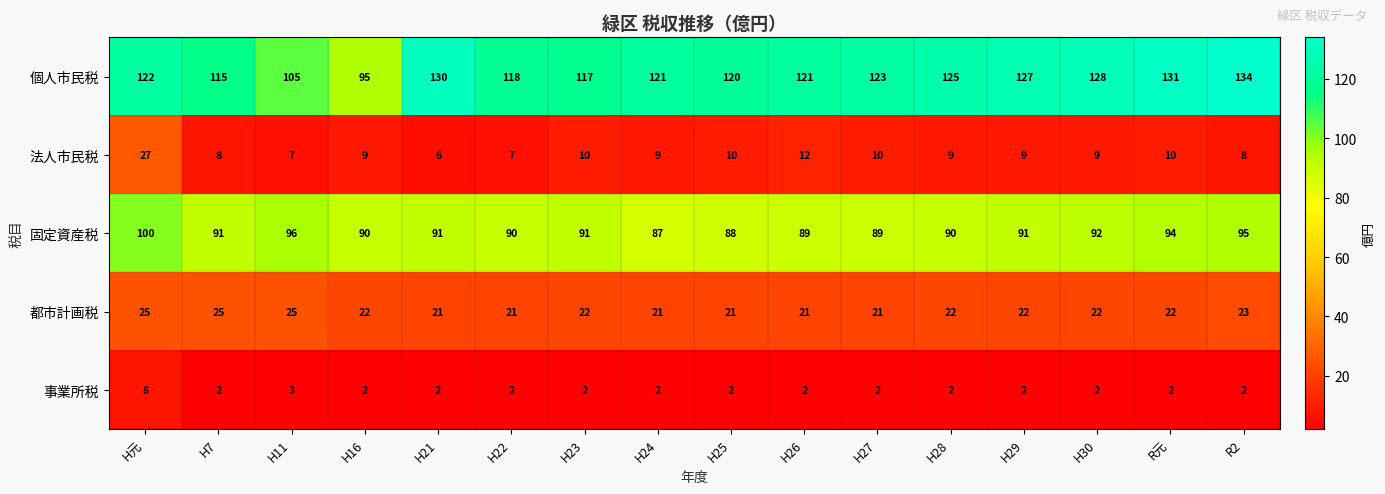

Which category has the highest value across all series?

R2